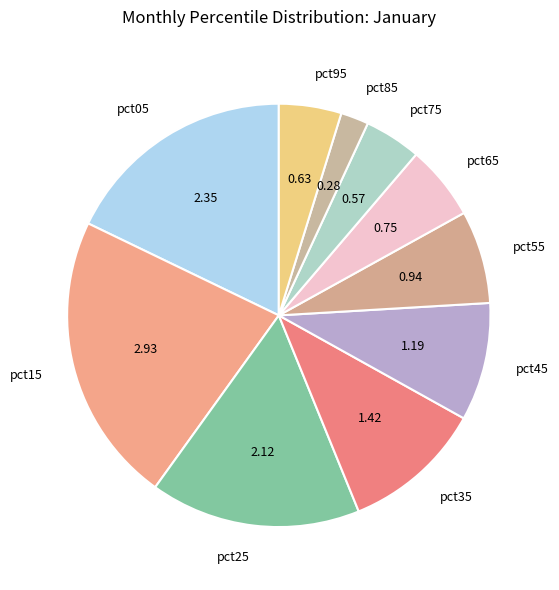

The pct15 slice represents 32% of the pie. True or false?

False